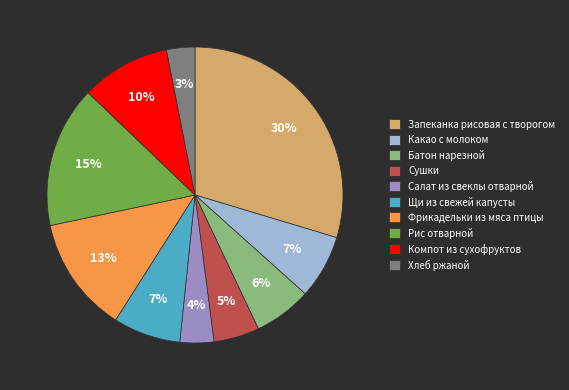

Which category has the smallest portion of the pie?

Хлеб ржаной